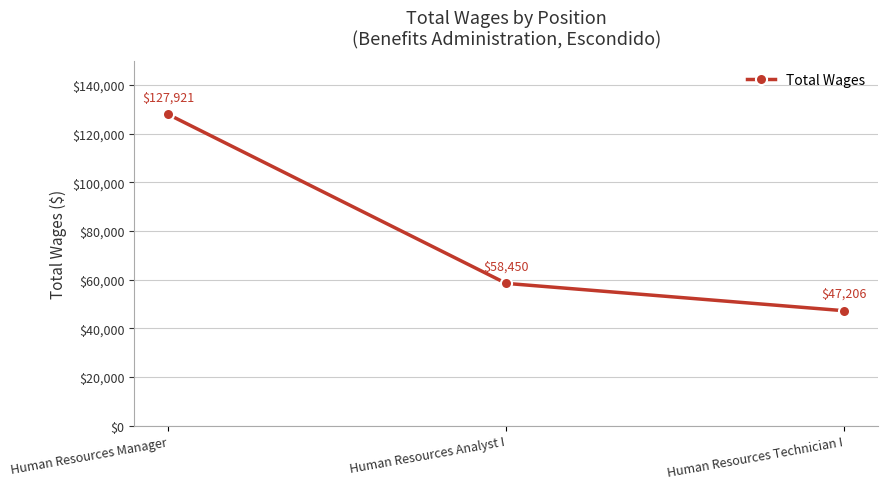

Rank the categories by value from lowest to highest.

Human Resources Technician I, Human Resources Analyst I, Human Resources Manager